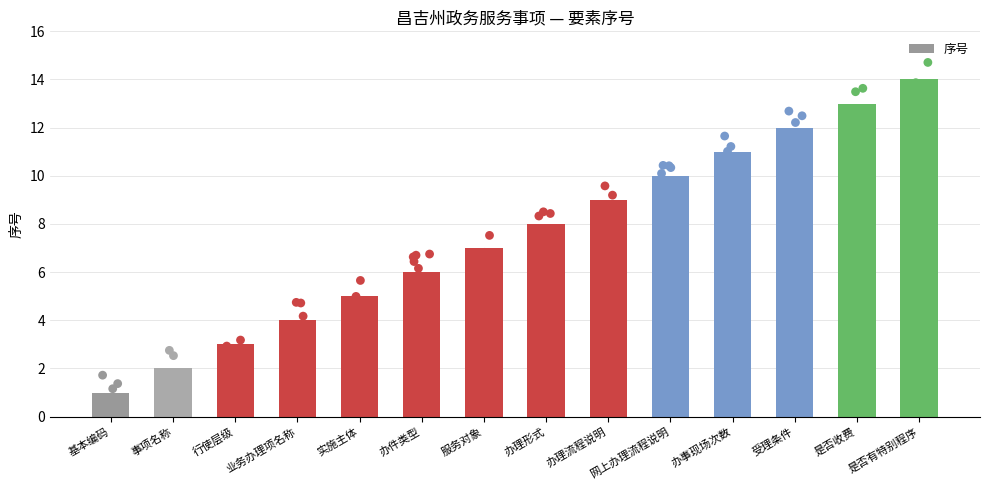

Between 基本编码 and 事项名称, which is larger?

事项名称